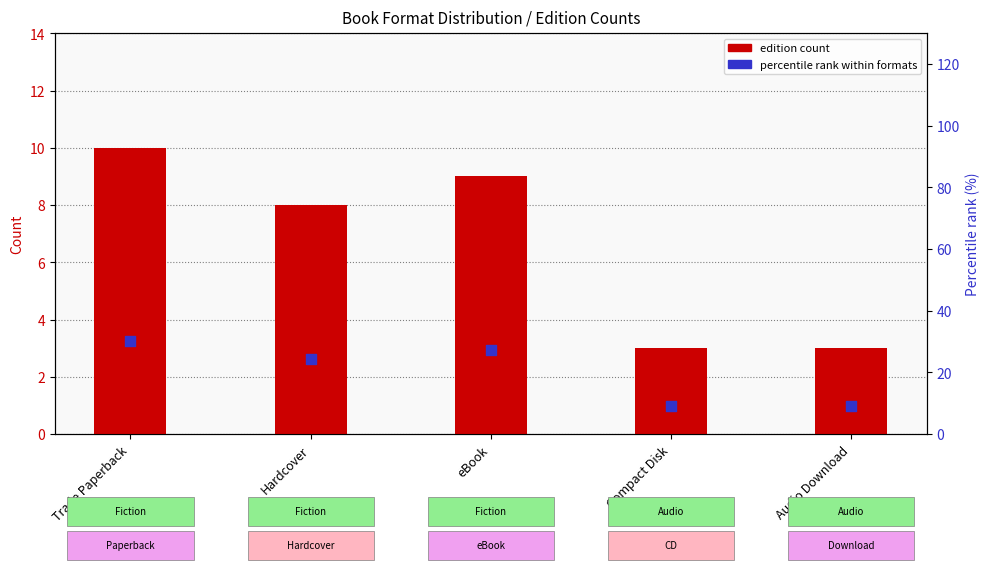

Which series contains the lowest Y value?

Edition count